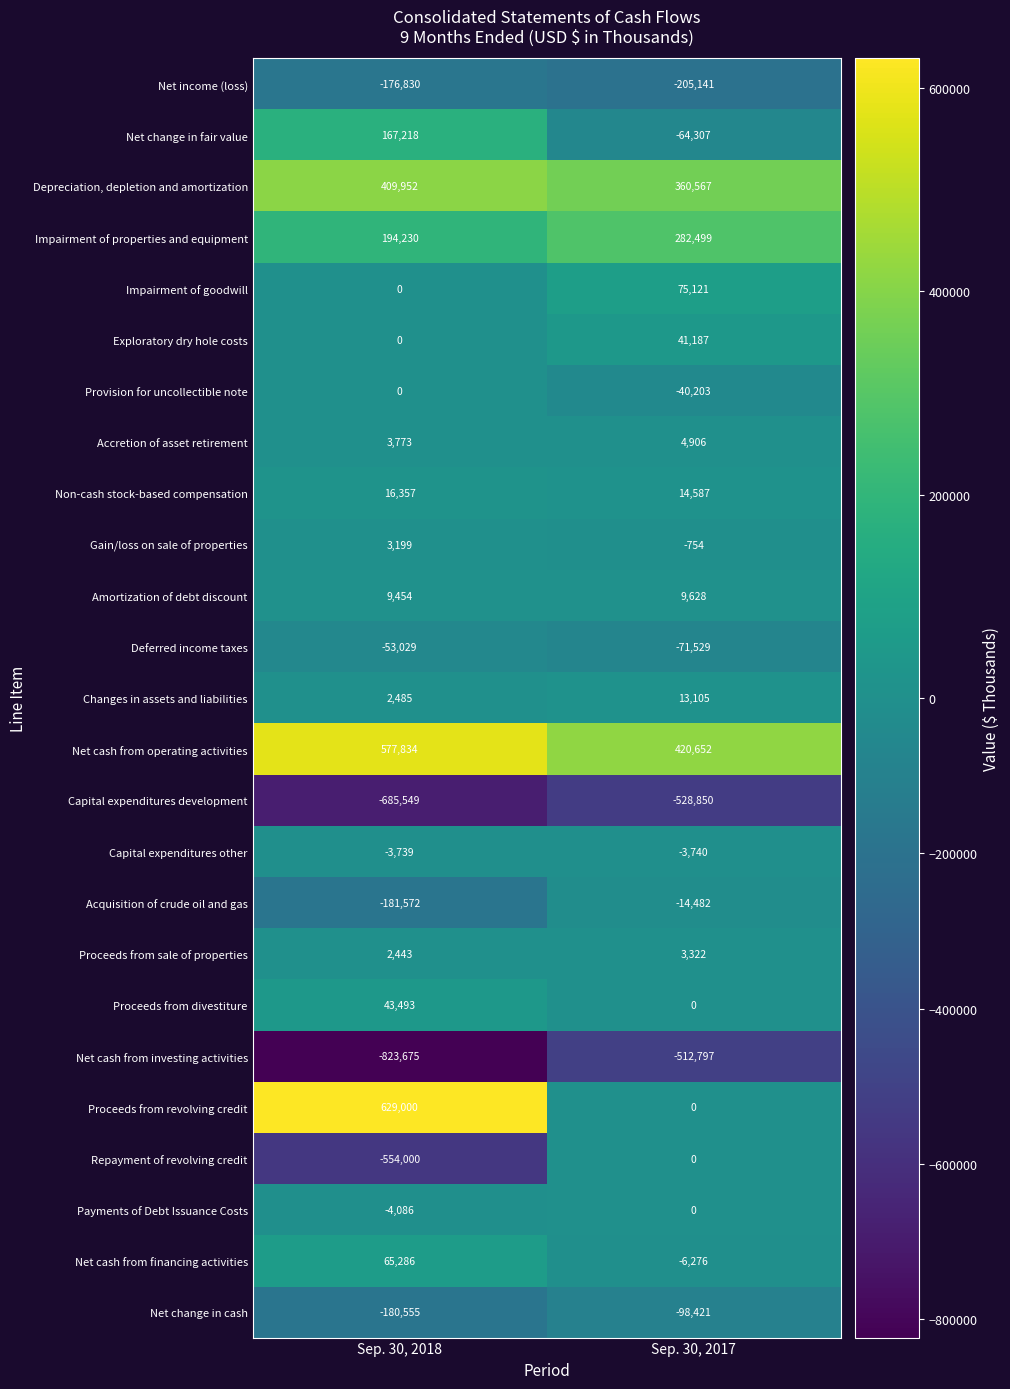

True or false: Net change in fair value has a value of 167218 at Sep. 30, 2018.

True